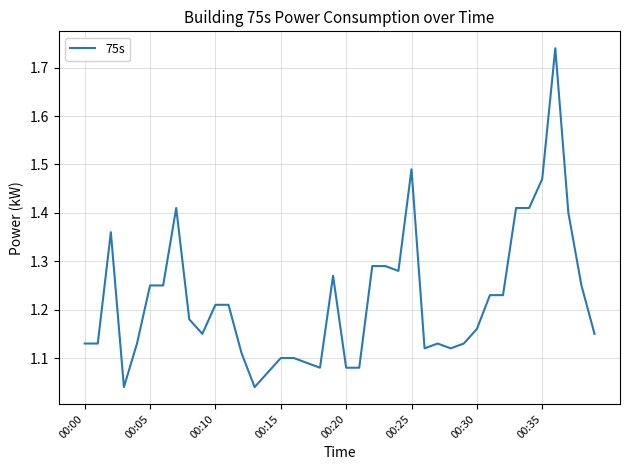

True or false: there are more than 0 points higher than both neighbors.

True